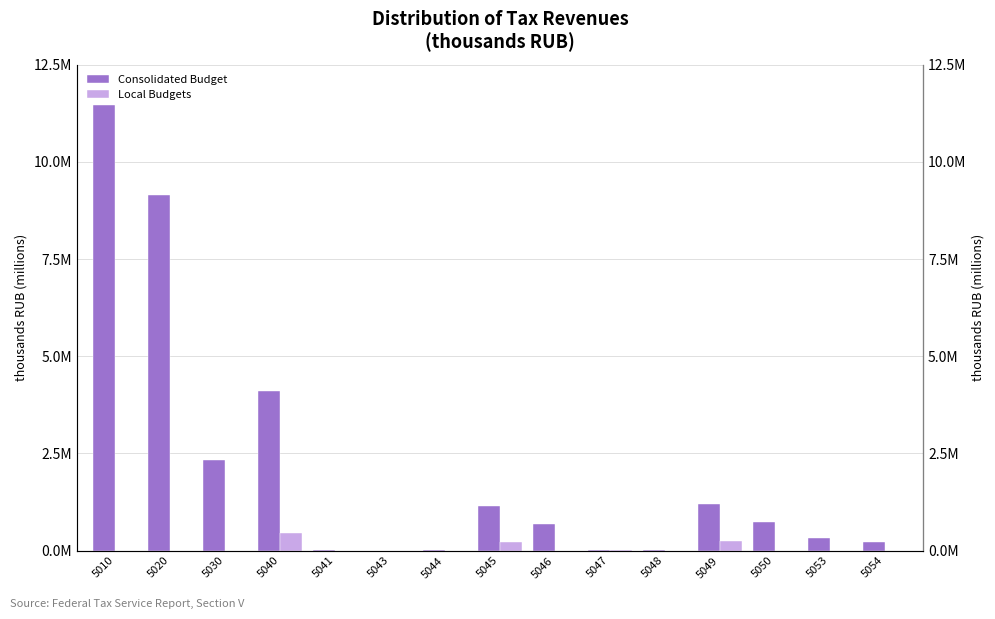

Does the chart contain any negative values?

No